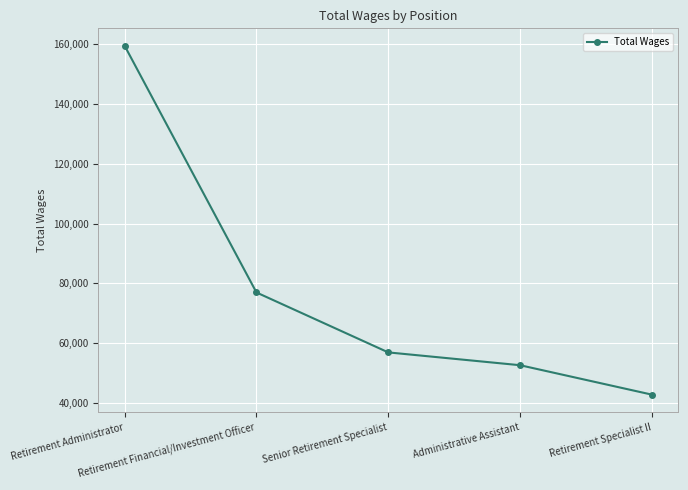

What is the sum of all values?

388868